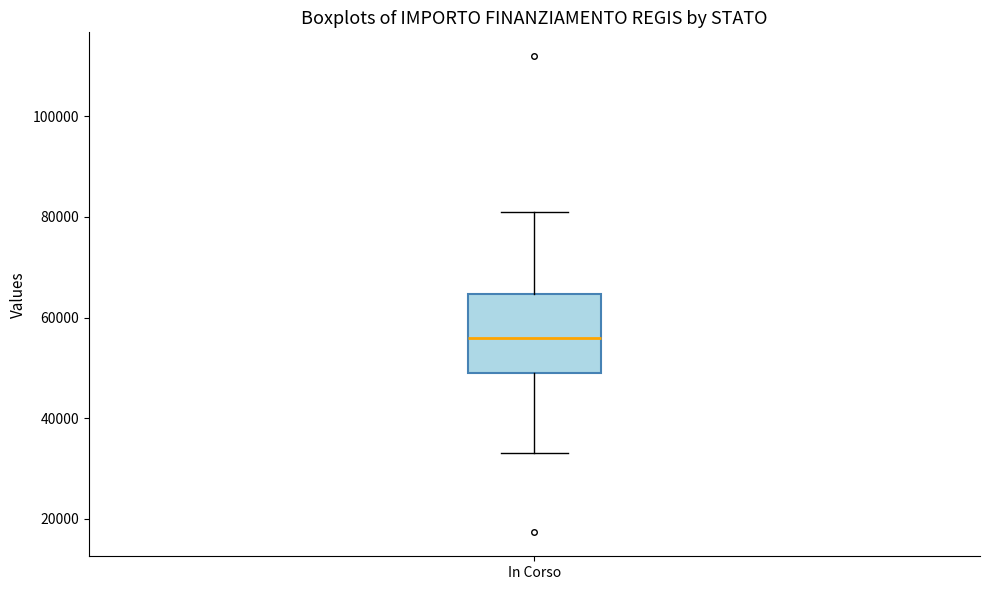

Where does the median line of the box for In Corso sit on the y-axis? The values are not printed on the chart, so give them approximately, as read against the axis.

56000